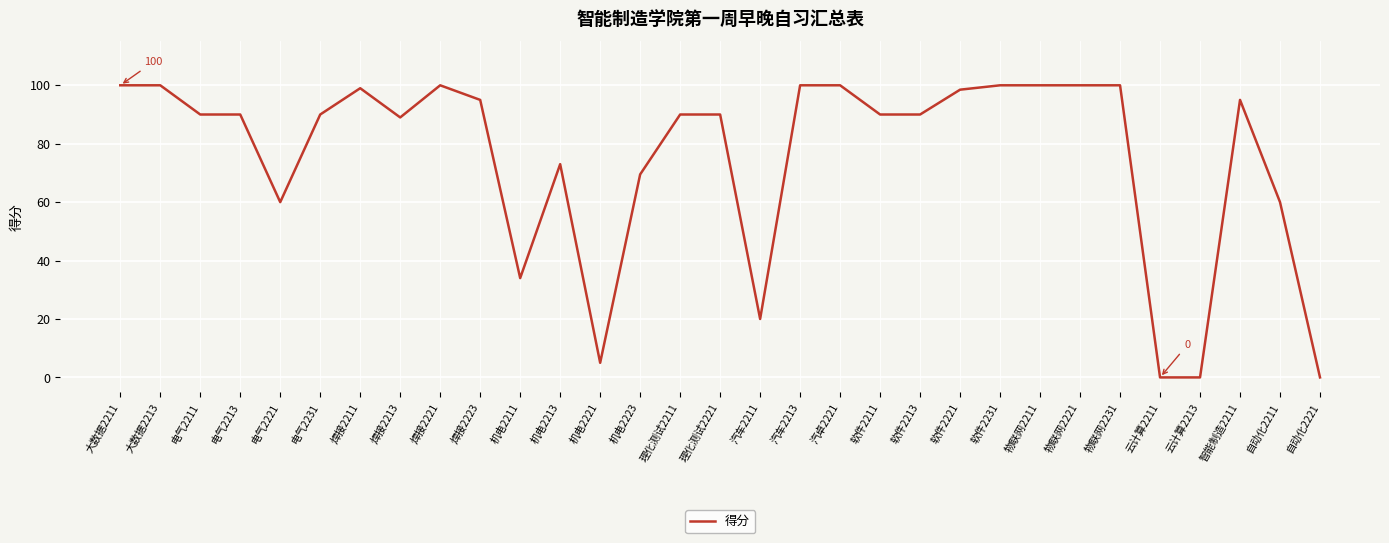

Read the value at 汽卓2221.

100.0